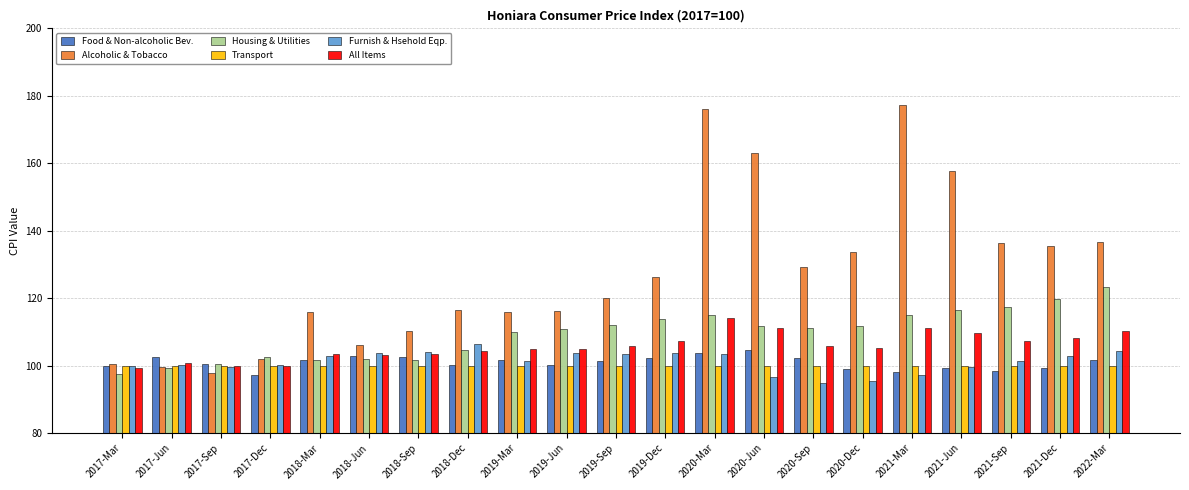

What is the sum of all Furnish & Hsehold Eqp. values?

2125.5